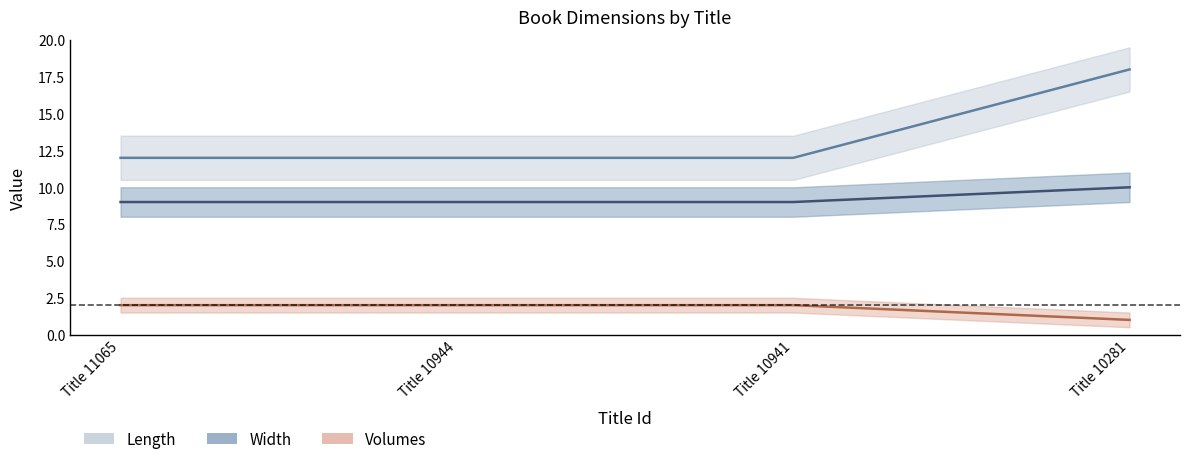

Is it true that Volumes equals 1 at Title 10941?

False